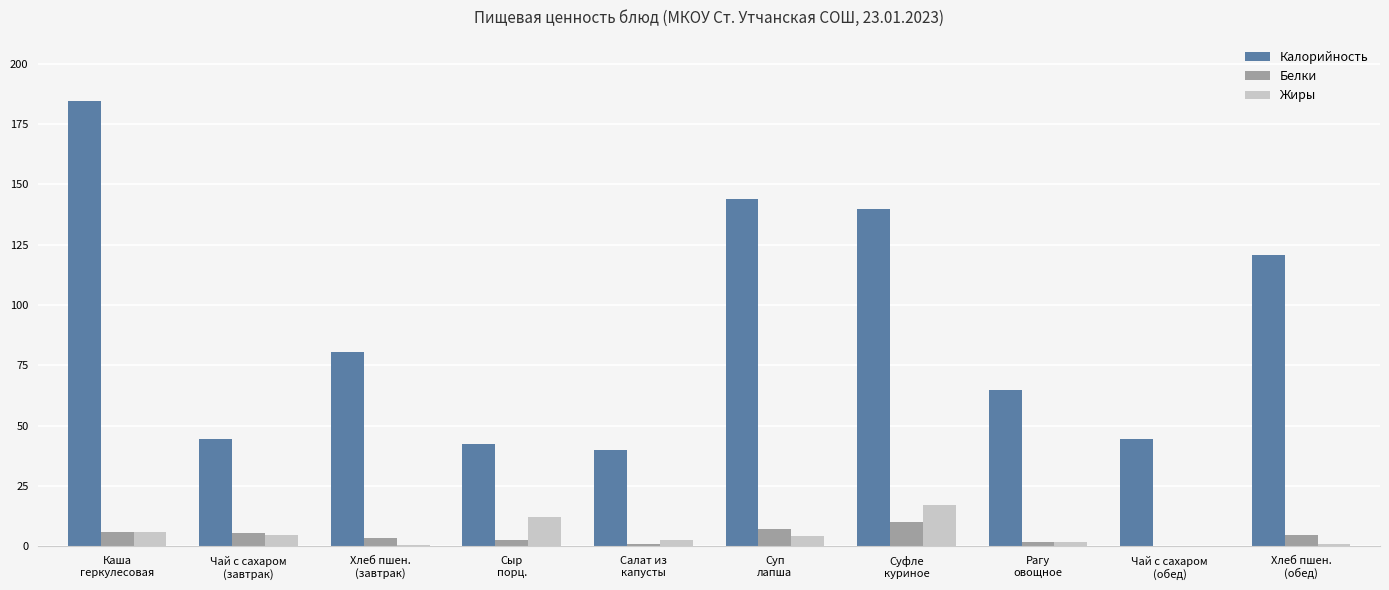

Is it true that Калорийность equals 44.4 at Чай с сахаром
(завтрак)?

True